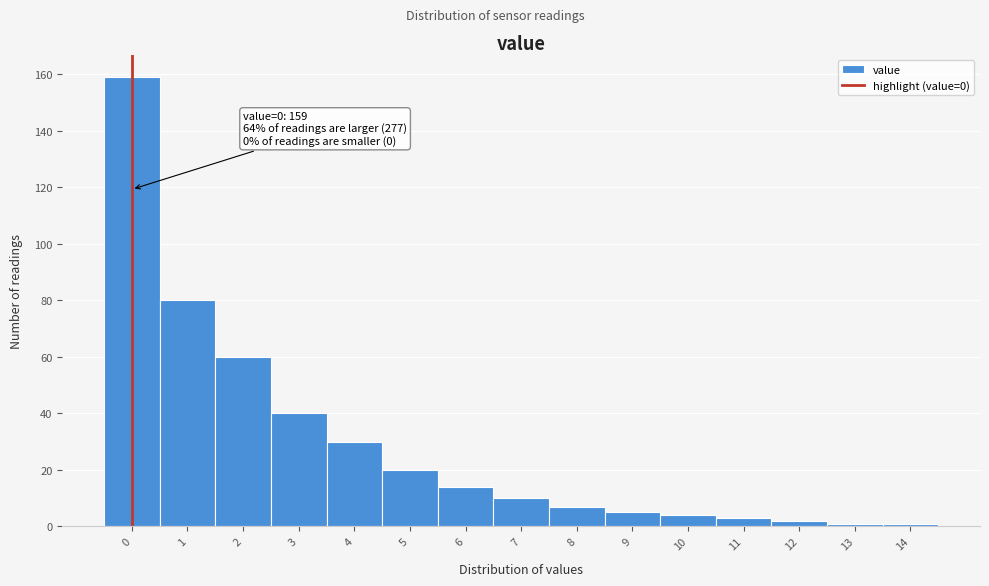

Reading left to right, what are all the values shown in this chart?

159	80	60	40	30	20	14	10	7	5	4	3	2	1	1